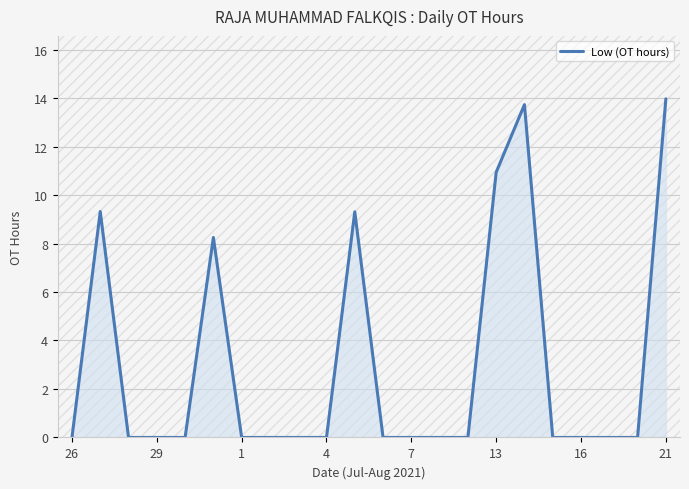

What is the maximum value shown in the chart?

14.0